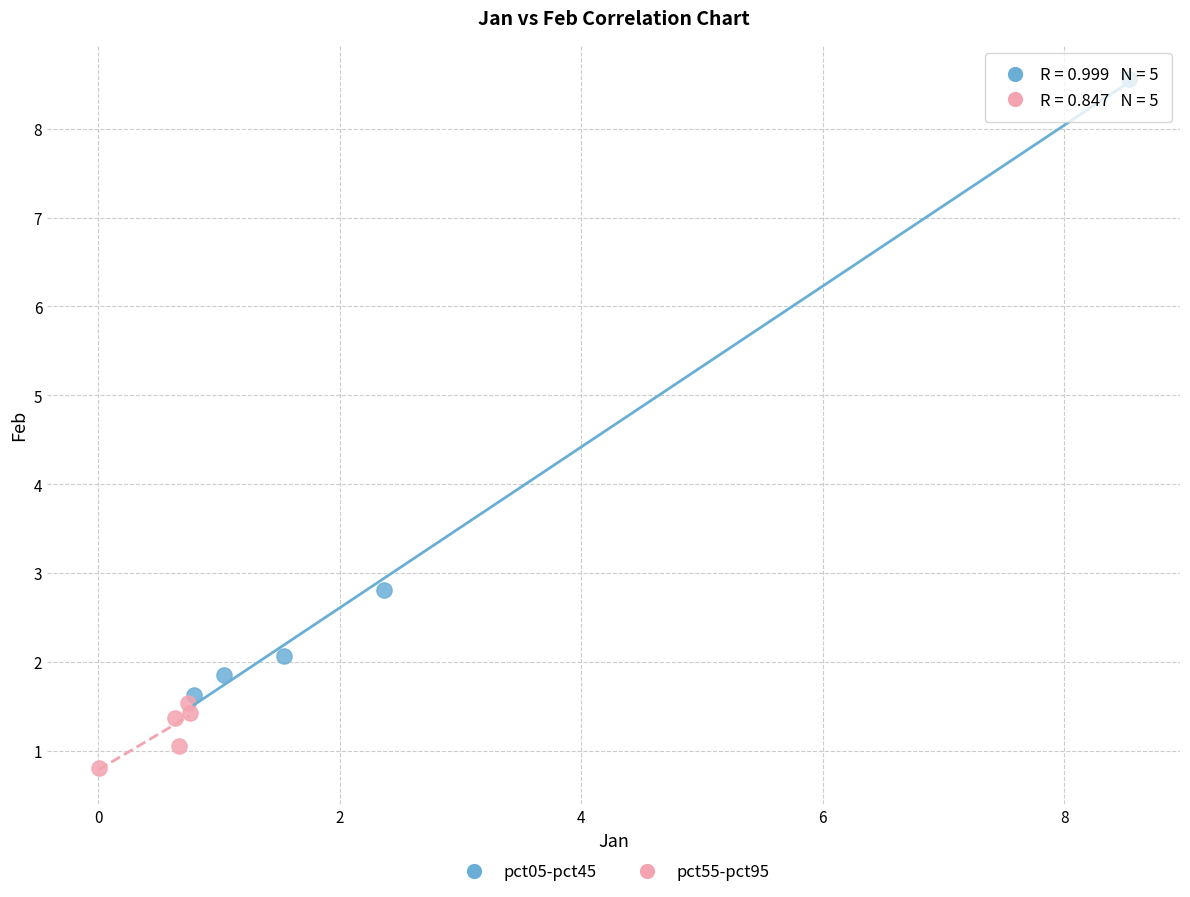

Which series contains the highest Y value?

pct05-pct45